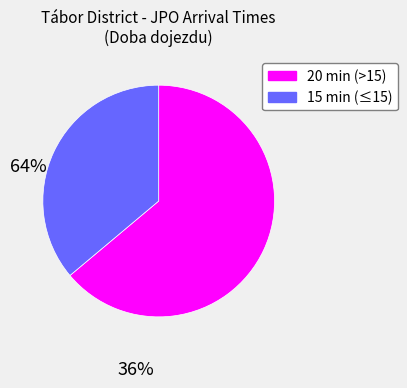

Does any single category account for the majority?

Yes